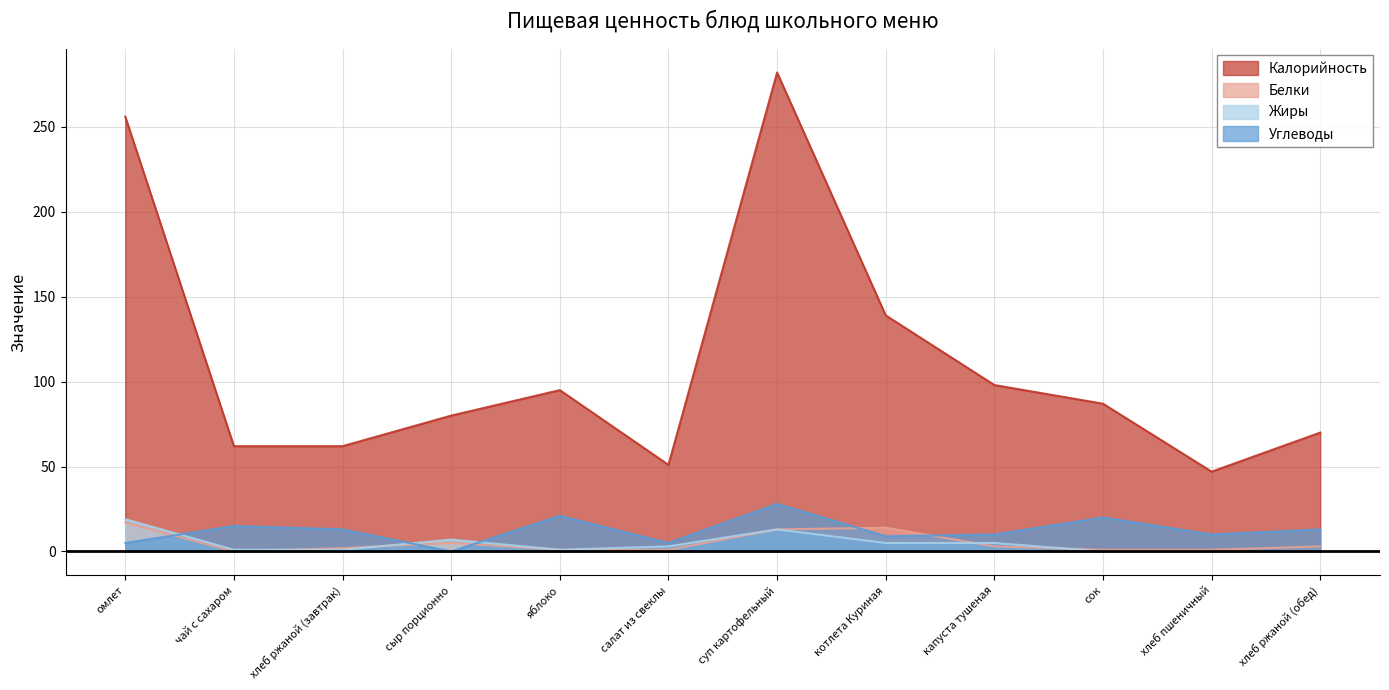

What is the average value of the Калорийность series?

111